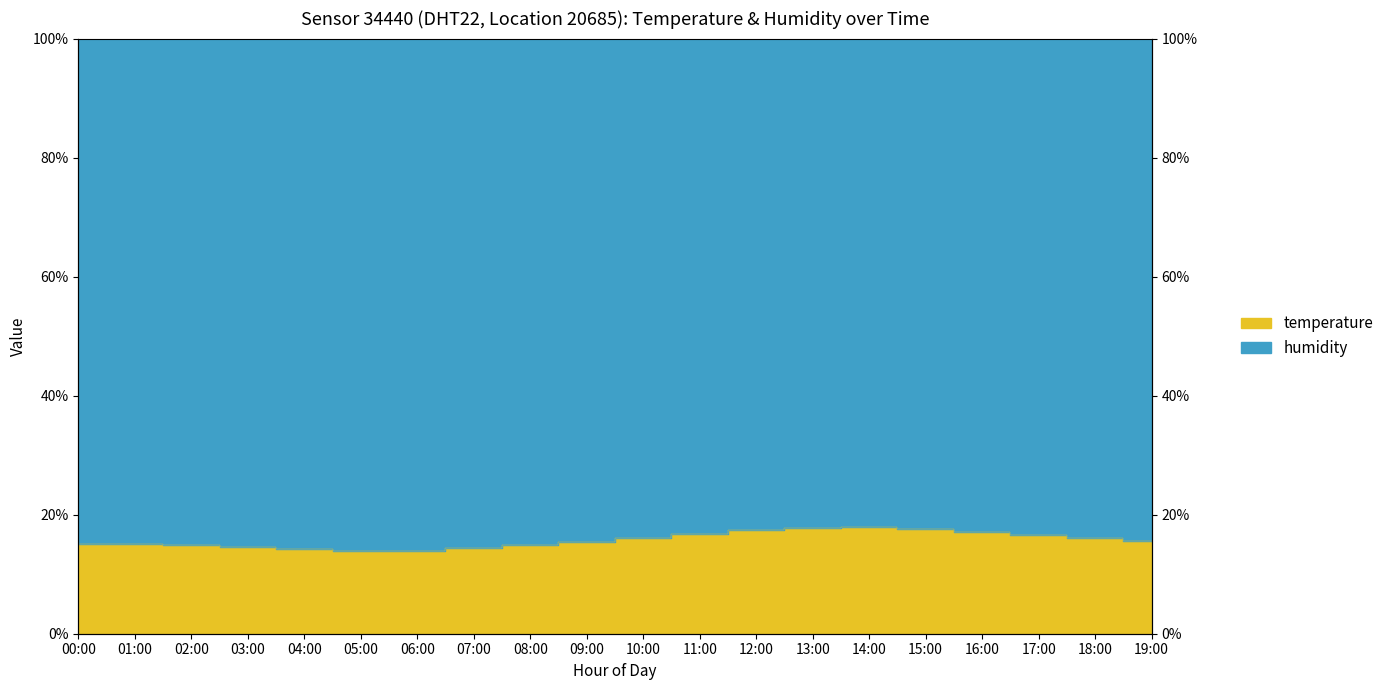

The chart shows a value of 6.6 at 06:00. True or false?

False